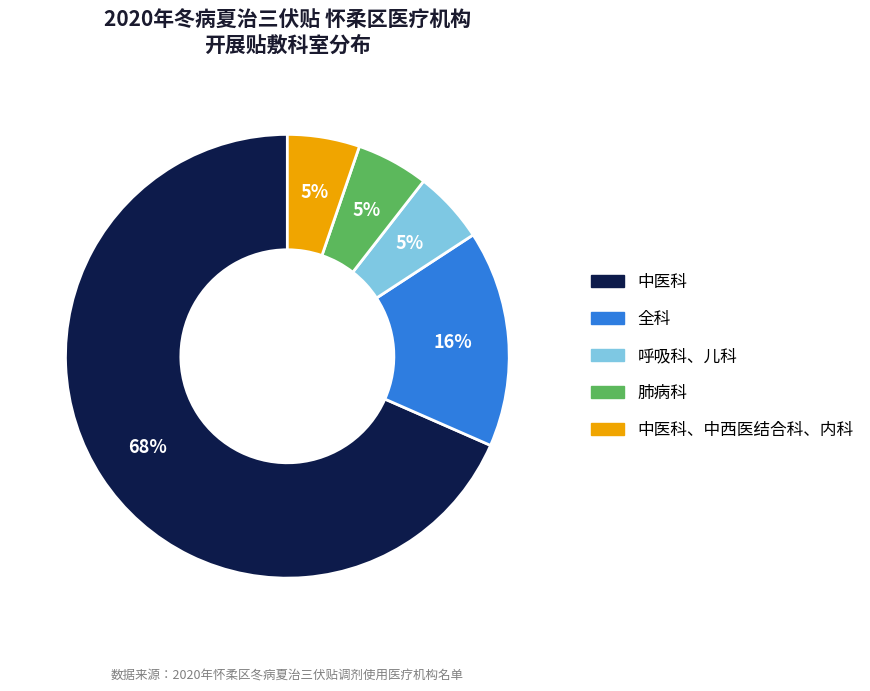

Count the number of slices in the pie.

5